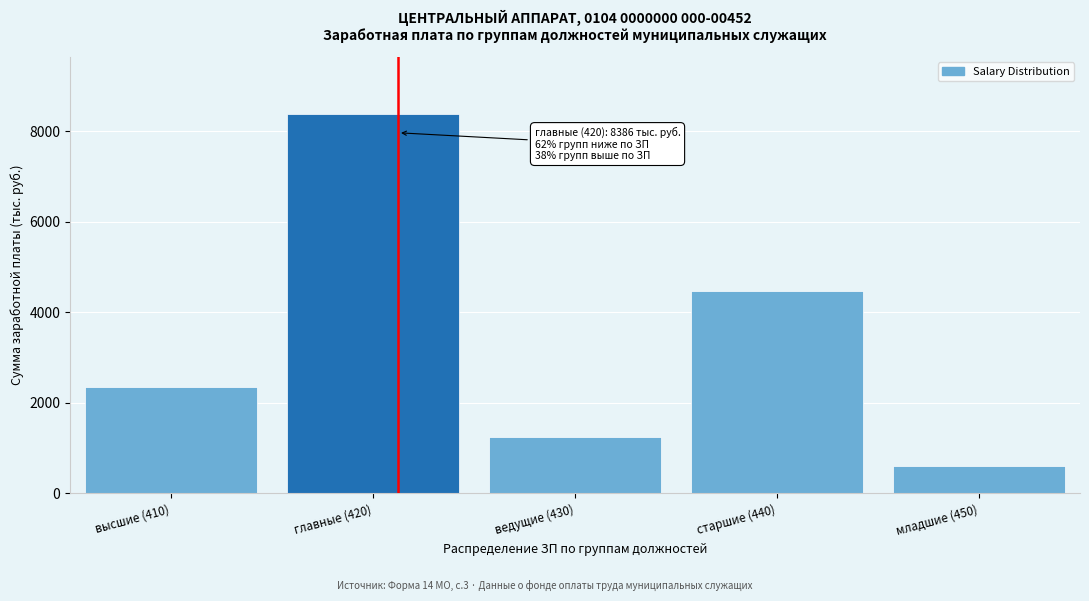

Reading left to right, extract all data points from this chart.

2348	8386	1254	4467	605